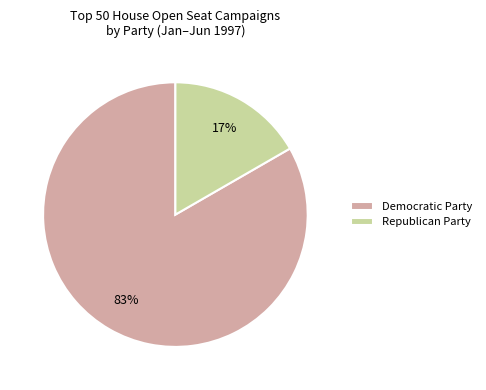

Is Republican Party the majority of the pie?

No